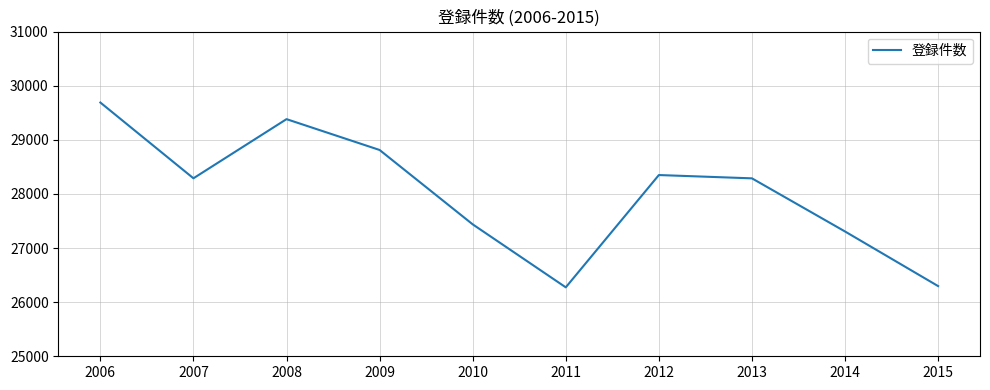

What is the change in value from 2006 to 2010?

-2251